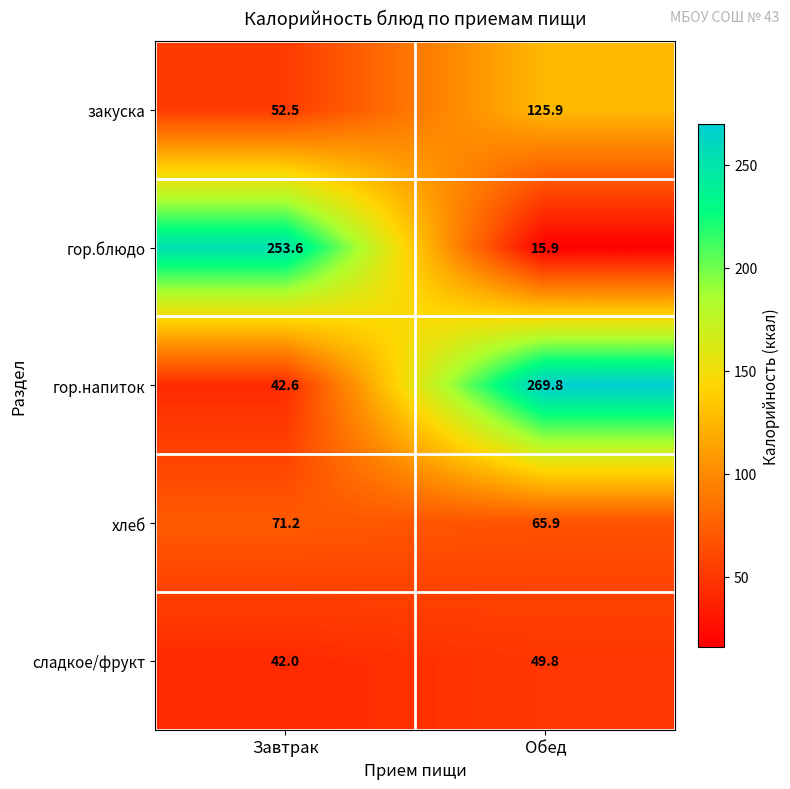

What is the approximate value of закуска at Завтрак?

52.5